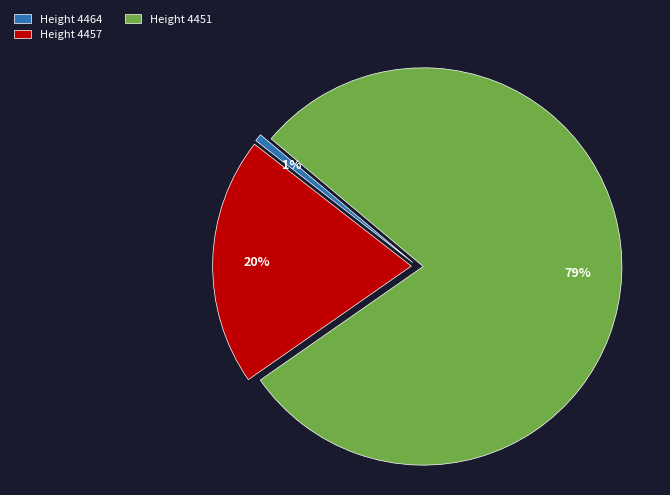

Which category has the smallest portion of the pie?

Height 4464